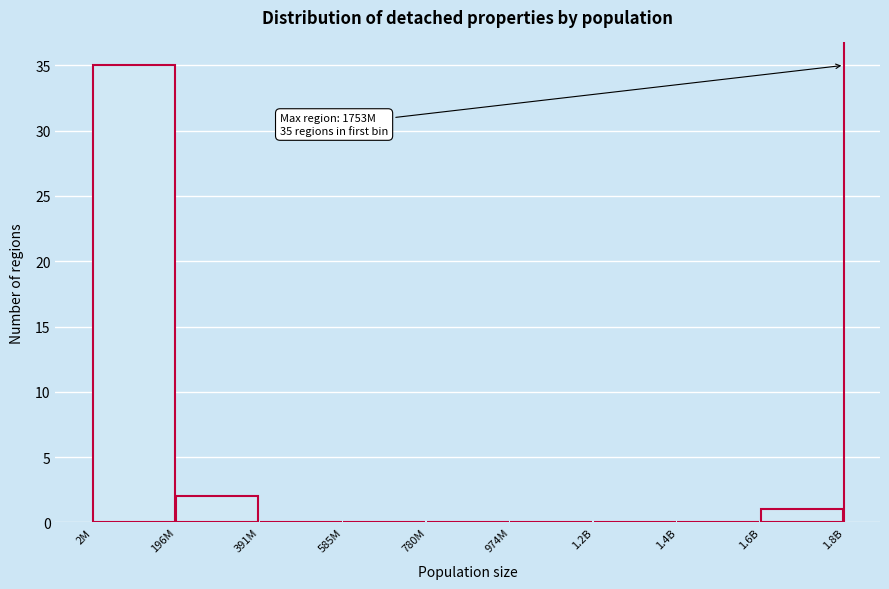

Reading left to right, list all the values displayed in this chart.

2M=35	196M=2	391M=0	585M=0	780M=0	974M=0	1.2B=0	1.4B=0	1.6B=1